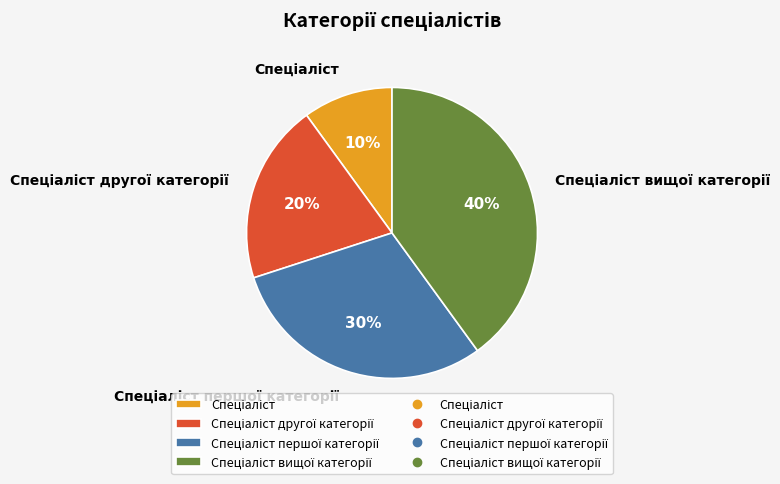

Does any single category account for the majority?

No